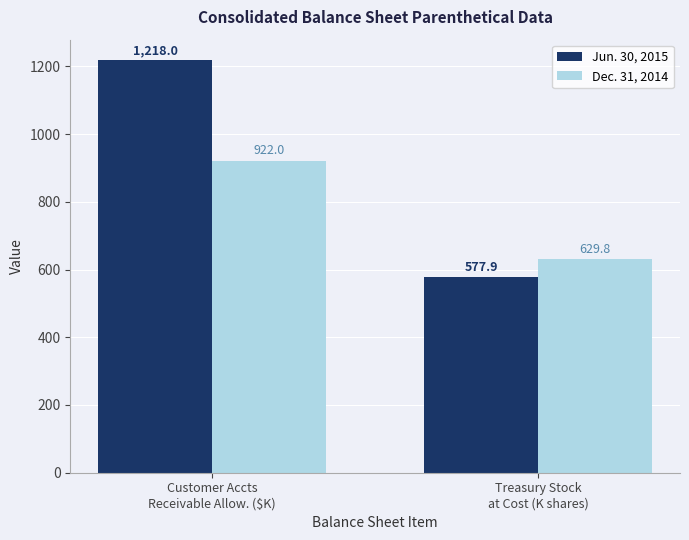

Which series has the widest spread of values?

Jun. 30, 2015